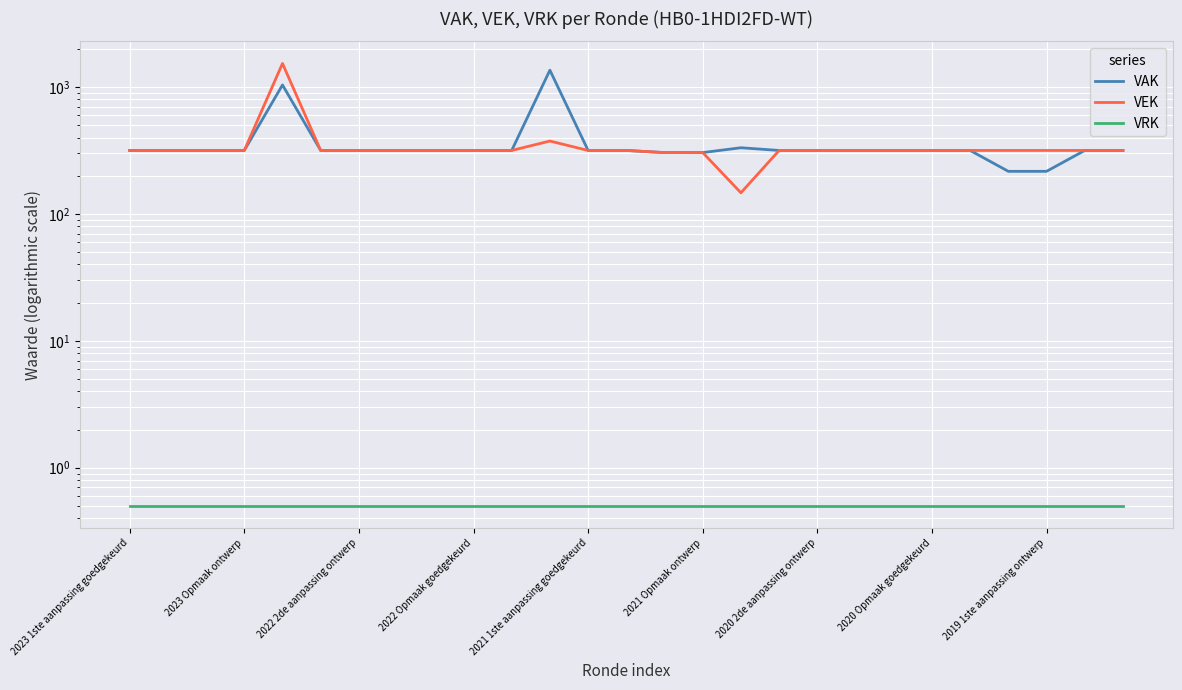

What is the sum of the VEK values at 22 and 16?

464.0